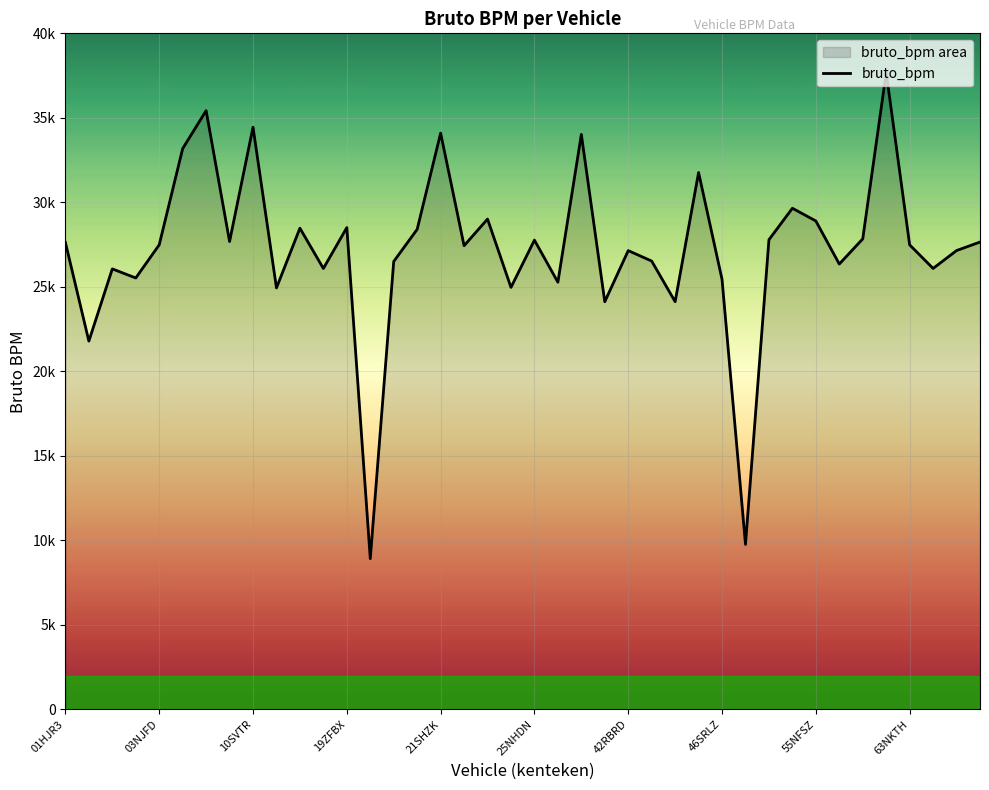

At which category does the data reach its first local valley?

01XHFX